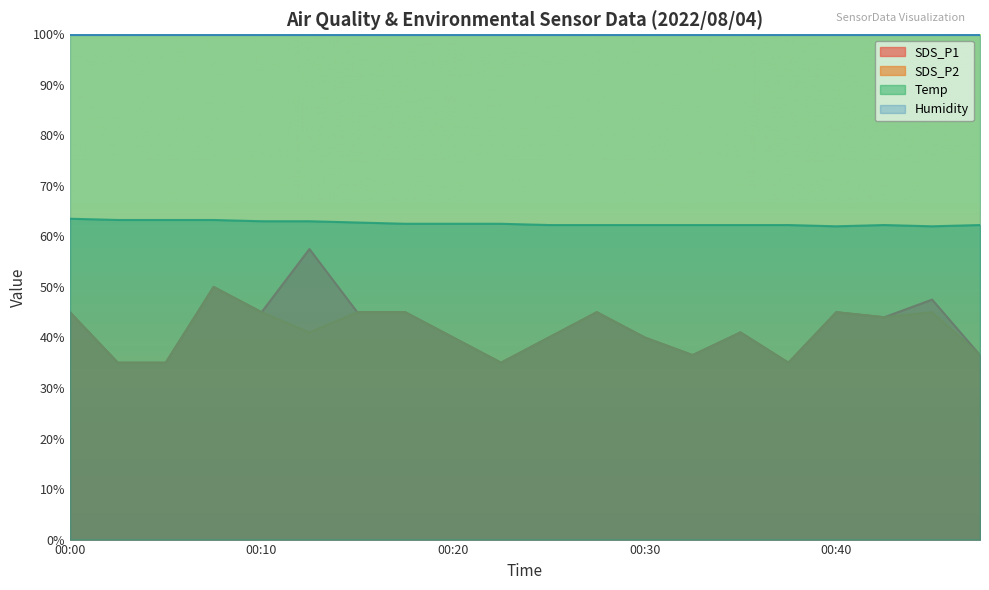

Which series has the widest spread of values?

SDS_P1